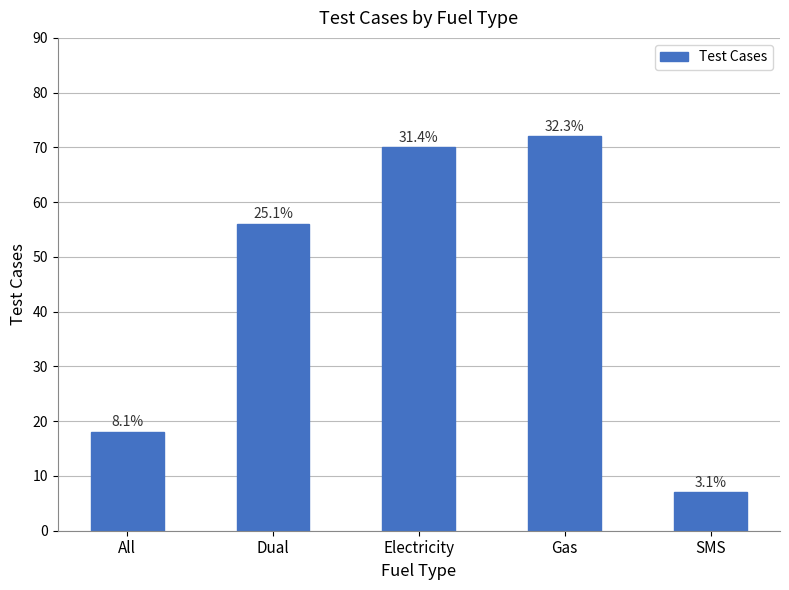

True or false: the data shows 11 at All.

False